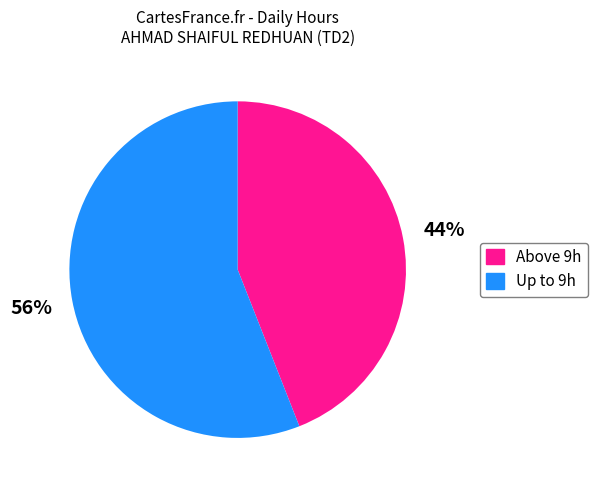

To the nearest percent, what is the difference between the largest and smallest slice percentages?

12%